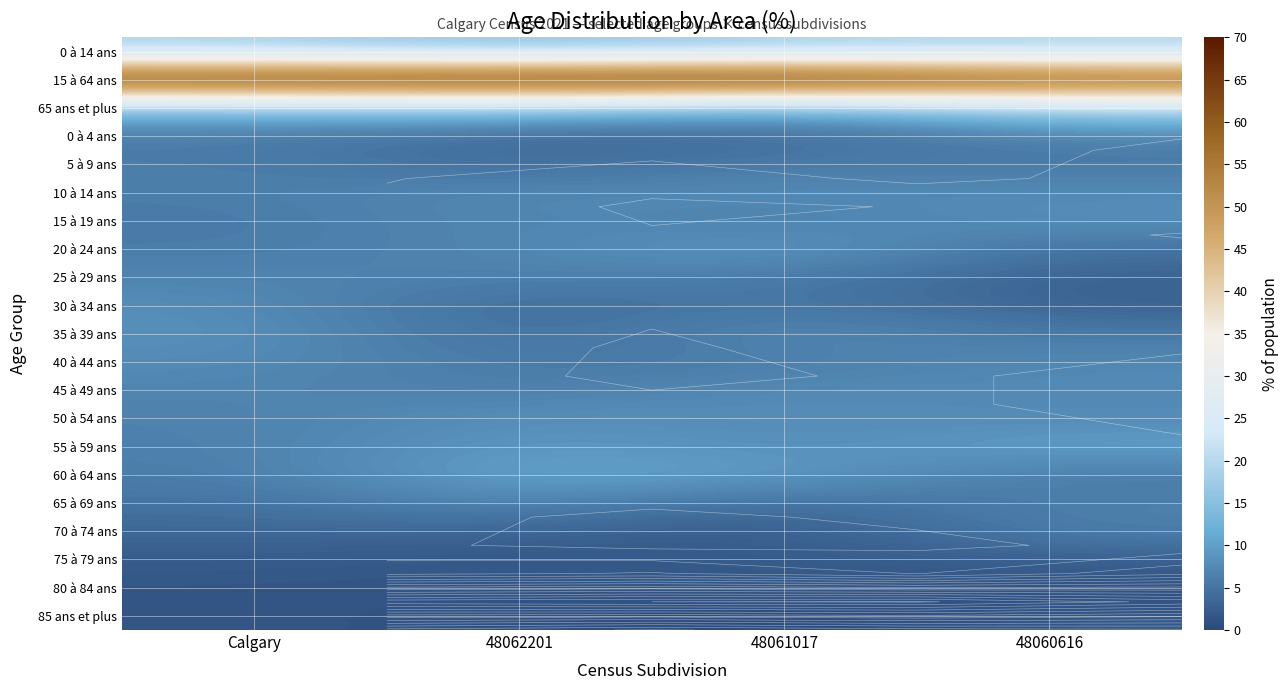

Is the value of 0 à 4 ans at 48060616 greater than the value of 15 à 64 ans at 48060616?

No